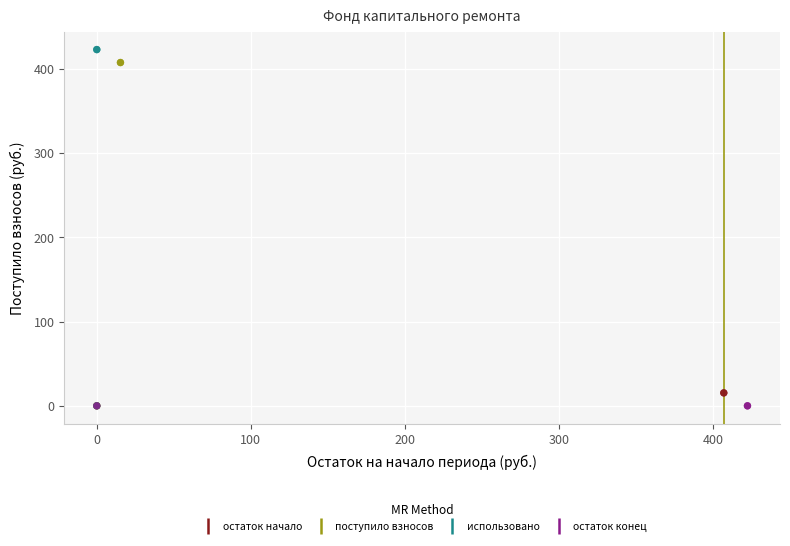

What are all the series names shown in the legend?

остаток начало, поступило взносов, использовано, остаток конец